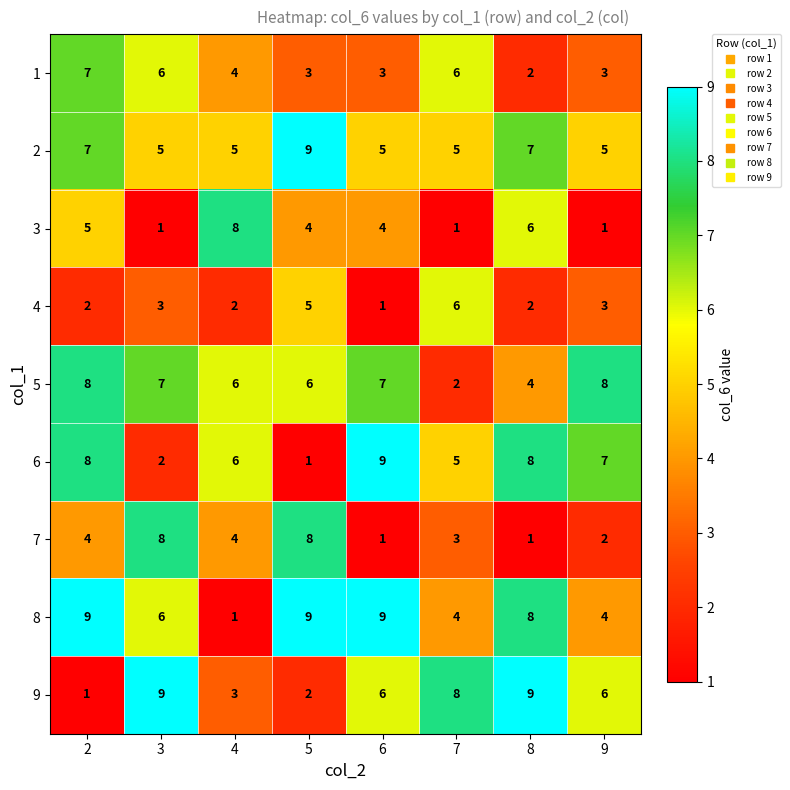

Count the 2 values in the range 5 to 7.

7